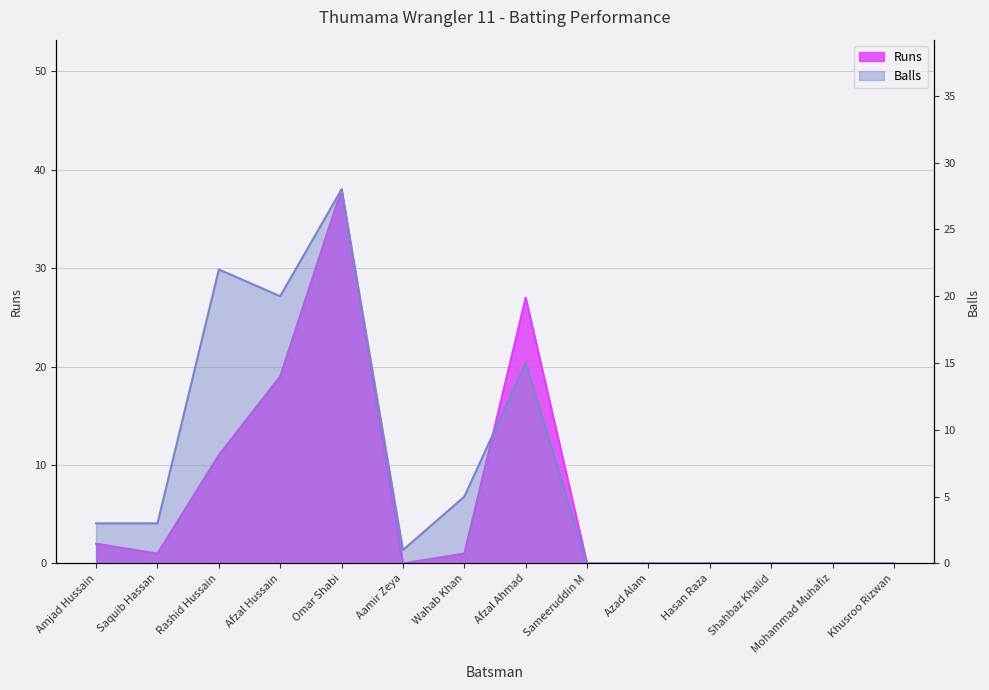

Which category has the lowest value in the Runs series?

Aamir Zeya